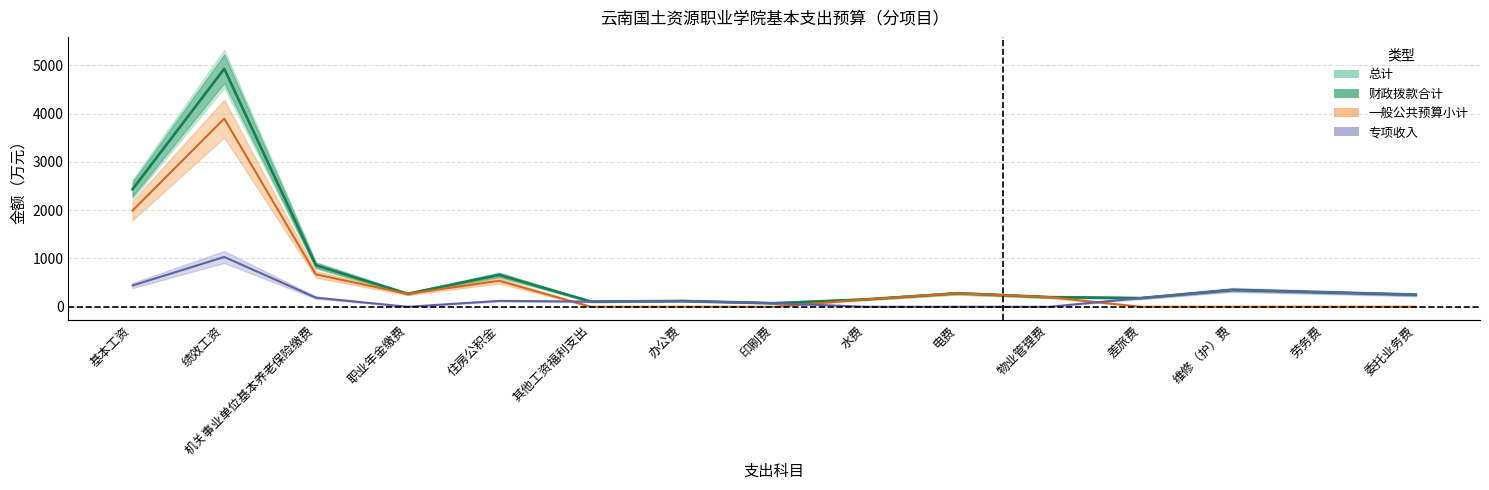

Which series has the largest range (max minus min)?

总计